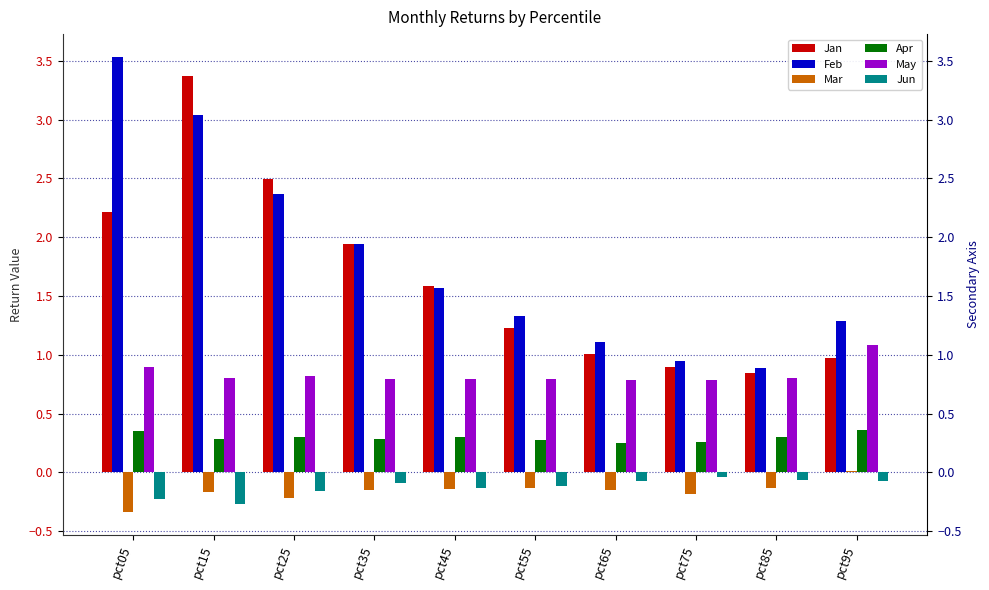

At which category is the sum across all series the highest?

pct15